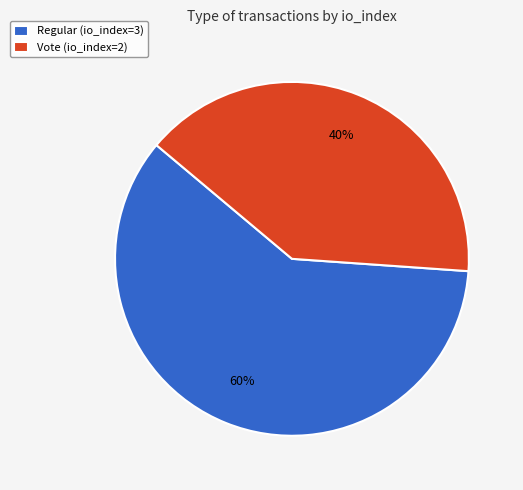

The Regular (io_index=3) slice represents 60% of the pie. True or false?

True